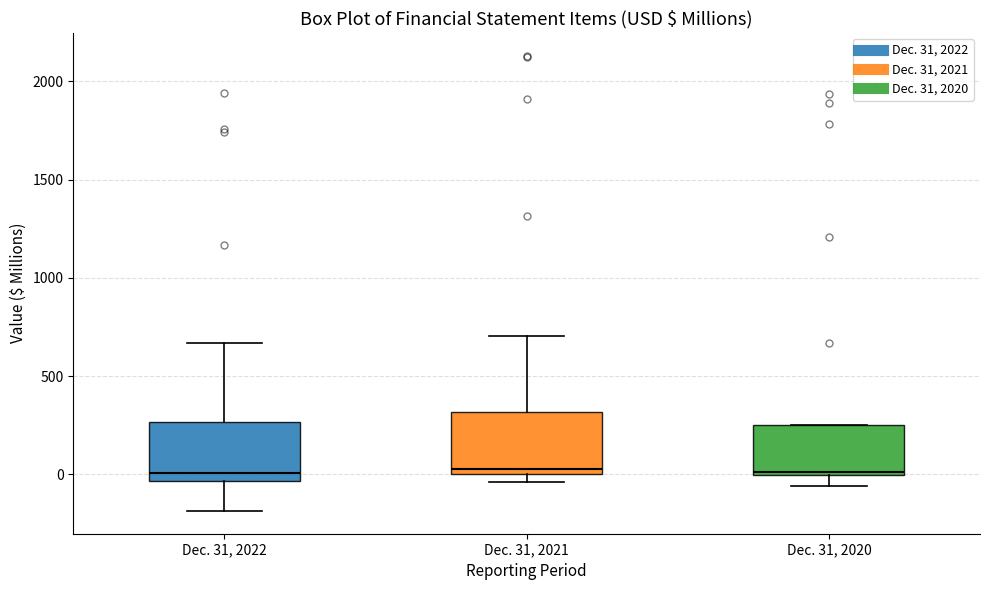

Where is the lower edge of the box for Dec. 31, 2020 on the y-axis? The values are not printed on the chart, so give them approximately, as read against the axis.

0